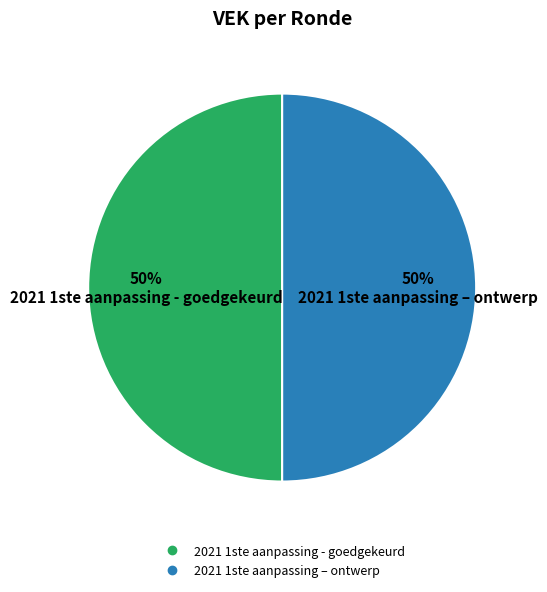

How many slices are in this pie chart?

2